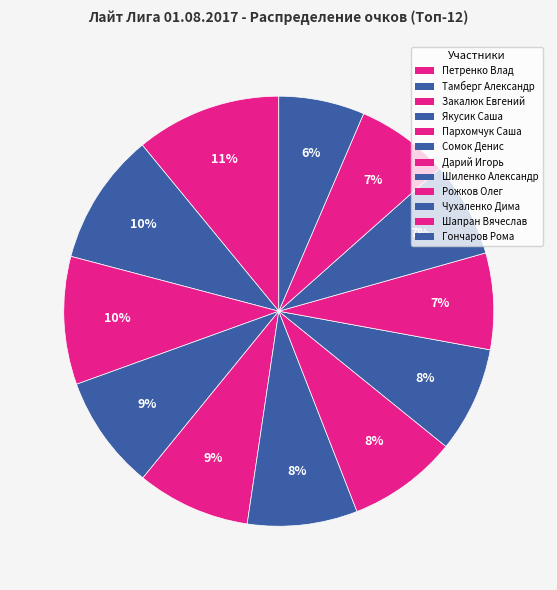

Which slice is the largest?

Петренко Влад